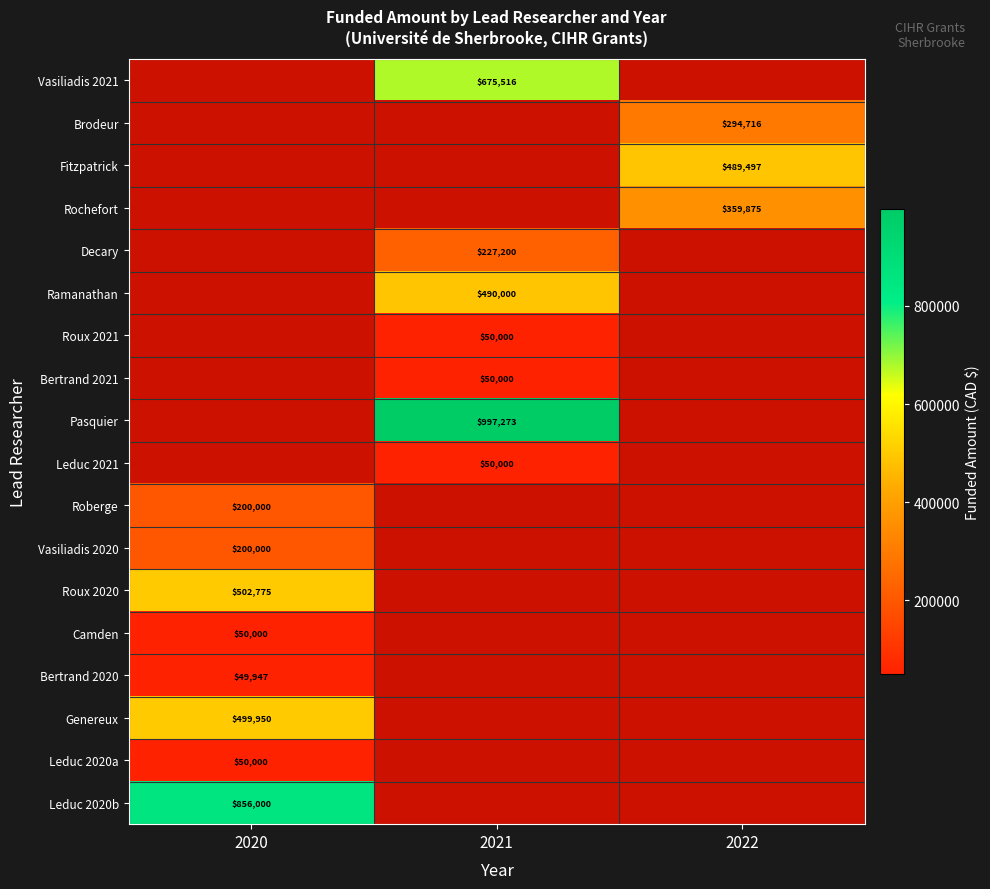

True or false: Decary has a value of 53468 at 2021.

False